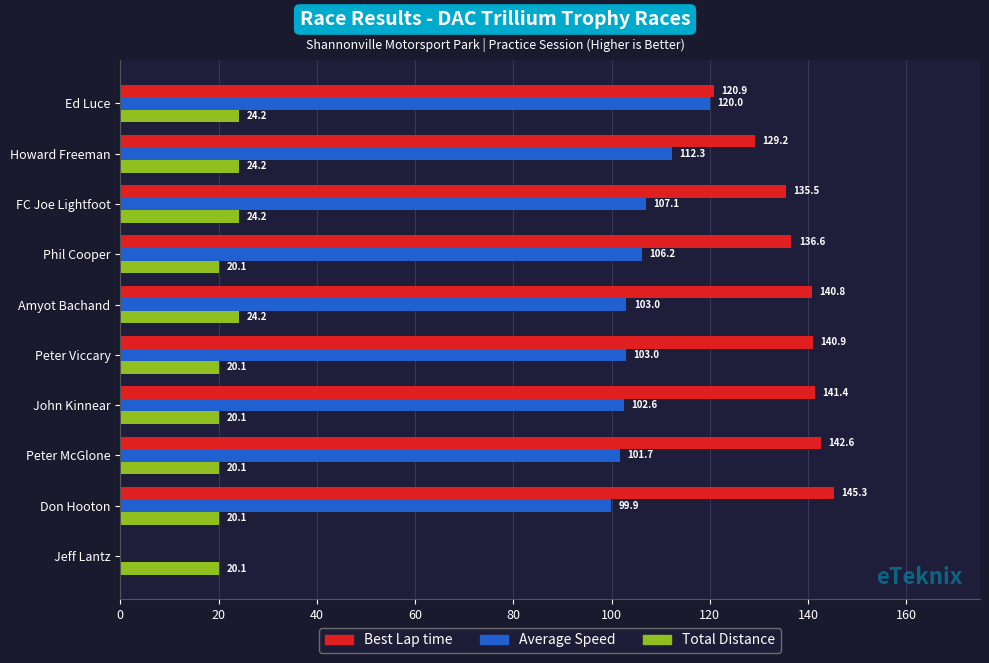

At which label does Best Lap time reach its peak?

Don Hooton